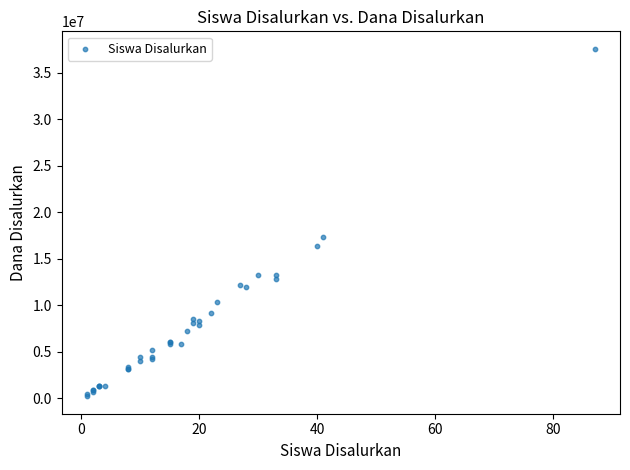

What Y value in the scatter plot is closest to 18900000?

17325000